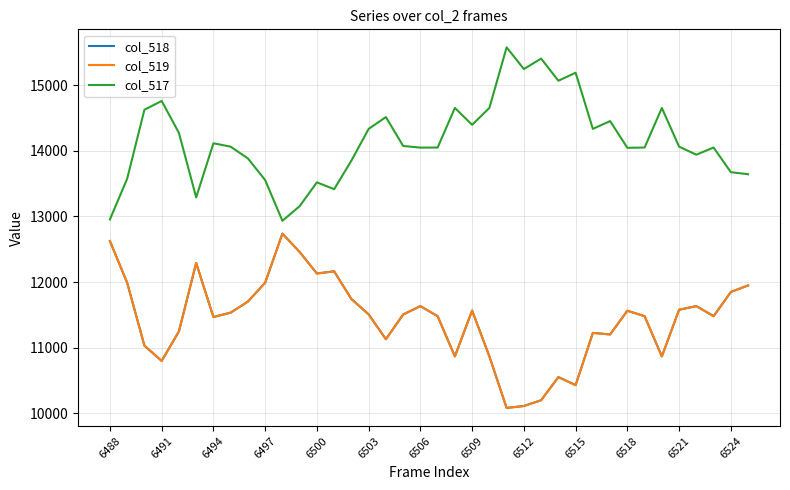

True or false: col_517 and col_519 cross at least once.

False